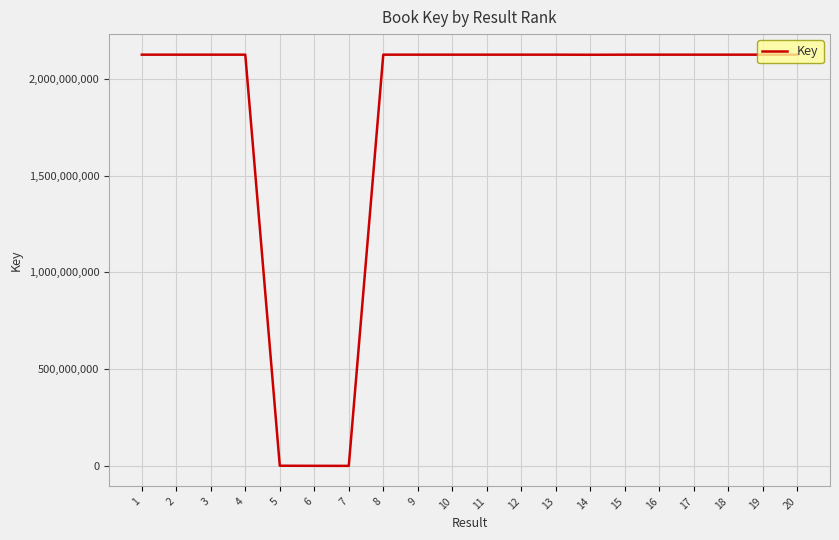

Approximately how many times larger is the value at 2 compared to 13?

1.0